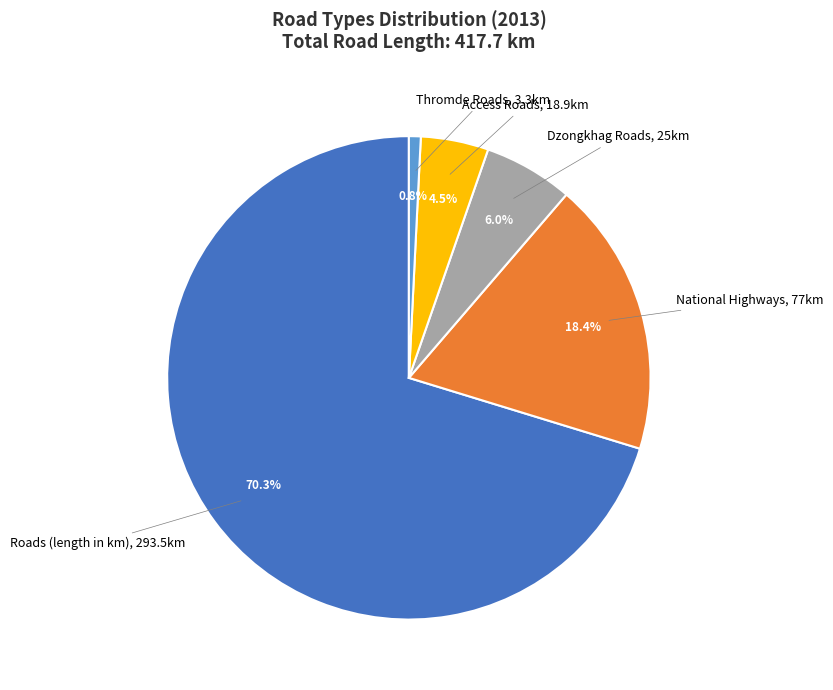

What is the total percentage of Access Roads and Thromde Roads?

5.3%